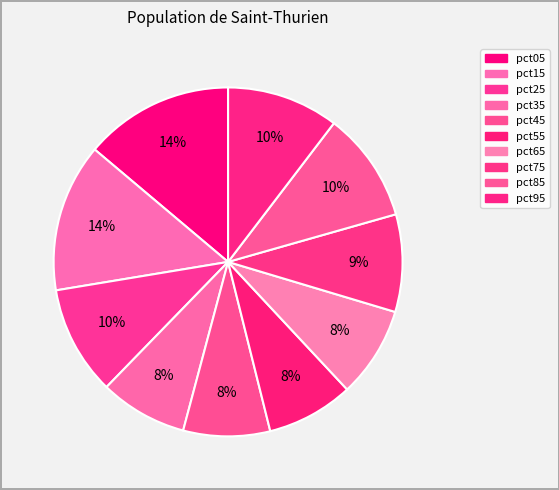

Count the number of slices in the pie.

10